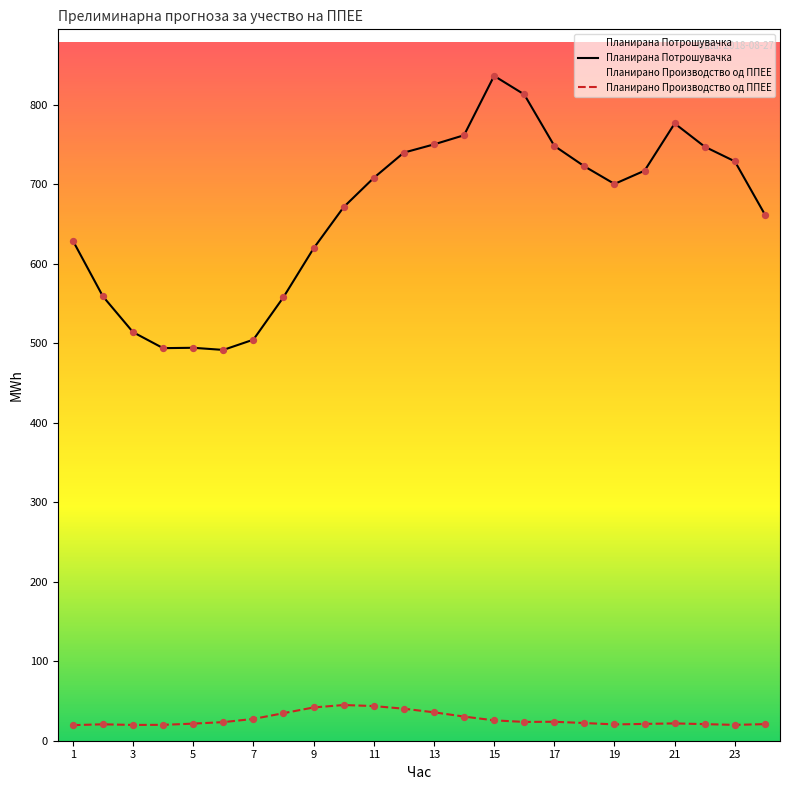

Which series has the largest total across all categories?

Планирана Потрошувачка